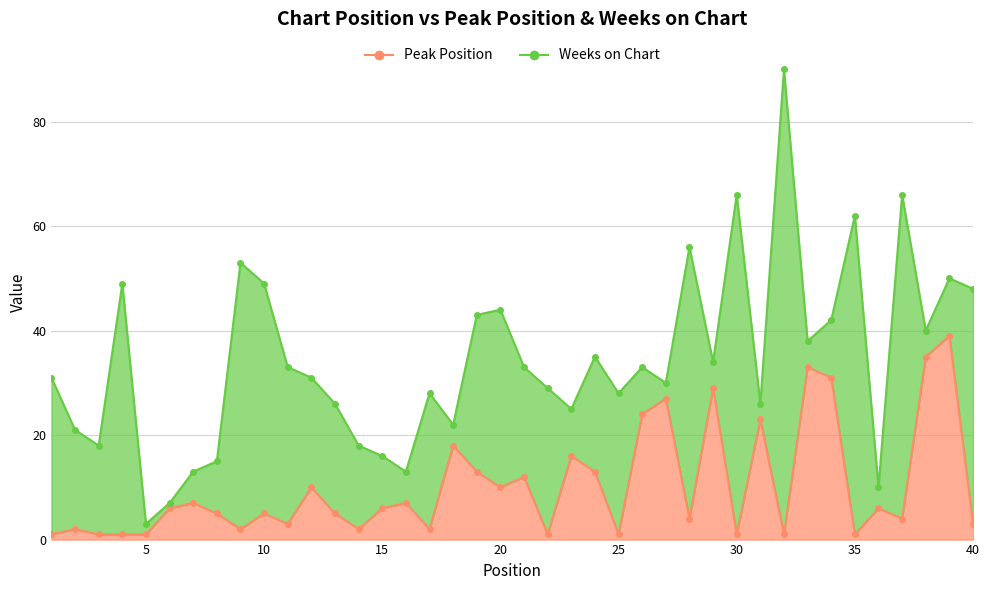

What is the difference between the maximum and second lowest values?

38